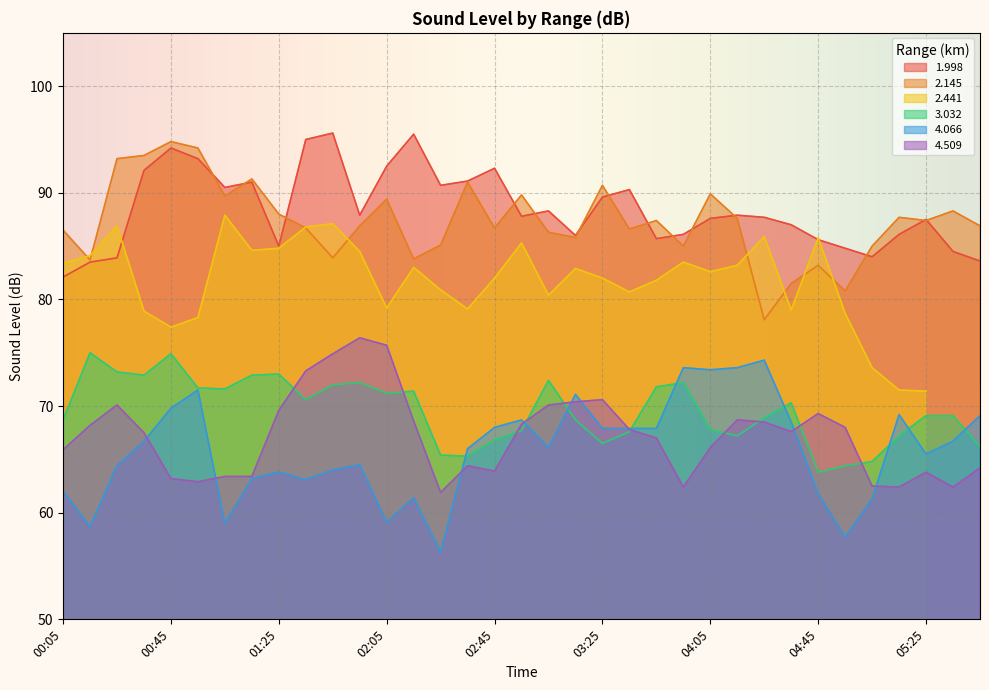

True or false: 4.066 and 1.998 cross at least once.

False